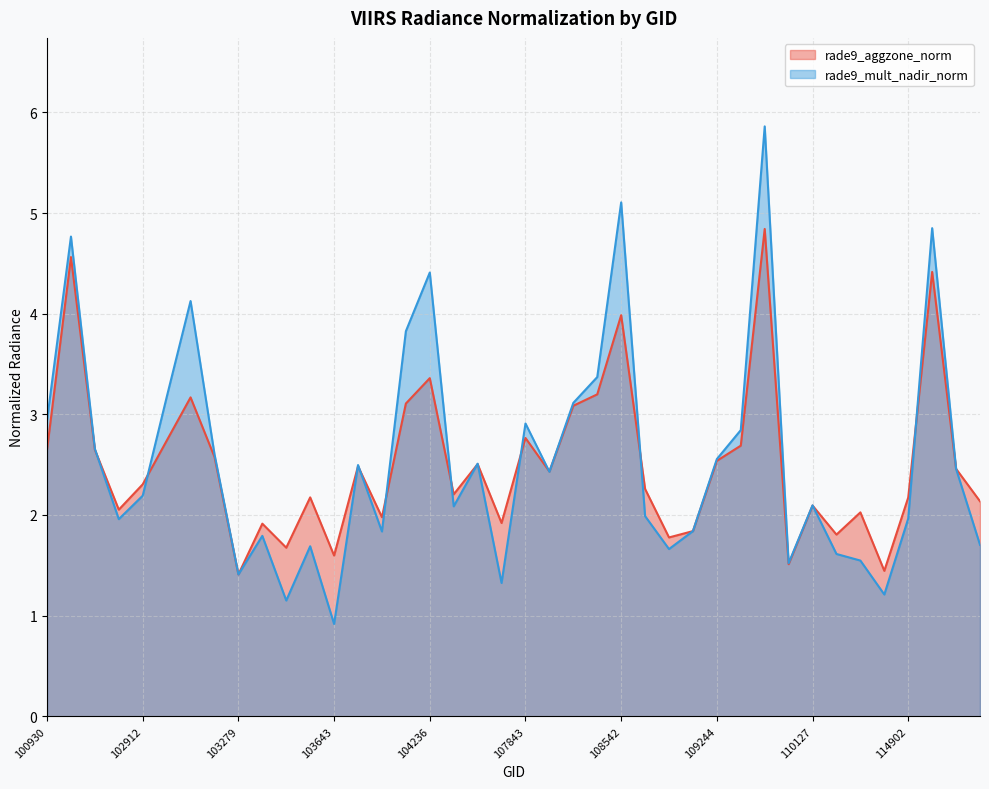

What is the difference between the second highest and minimum values in the rade9_aggzone_norm series?

3.2